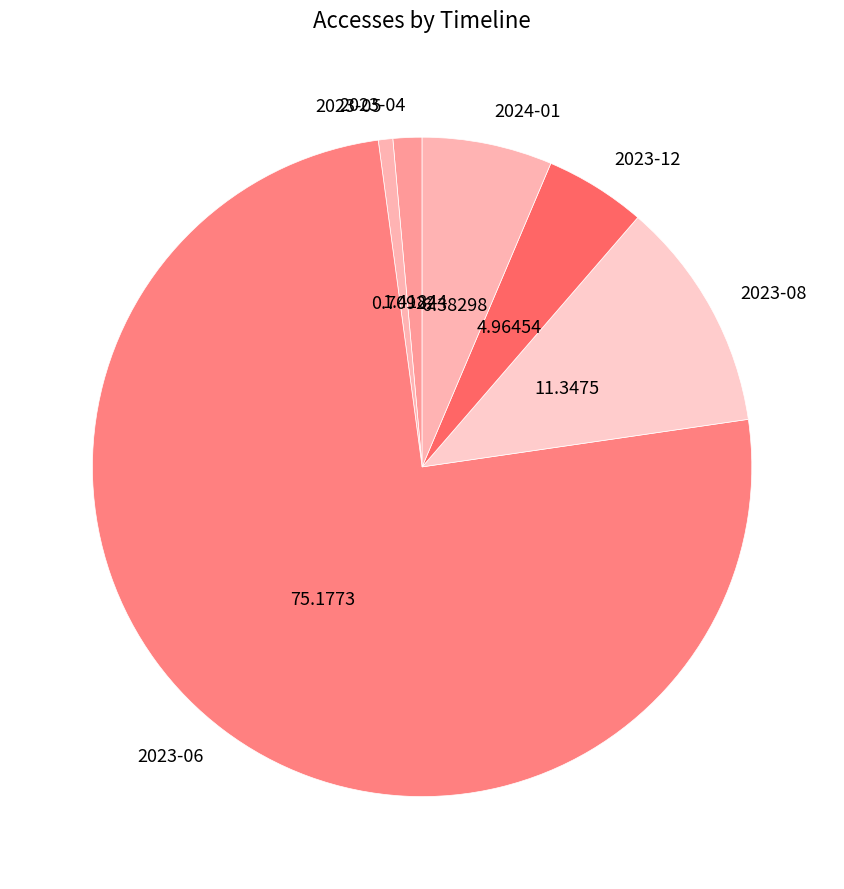

Rank the categories by value from lowest to highest.

2023-05, 2023-04, 2023-12, 2024-01, 2023-08, 2023-06